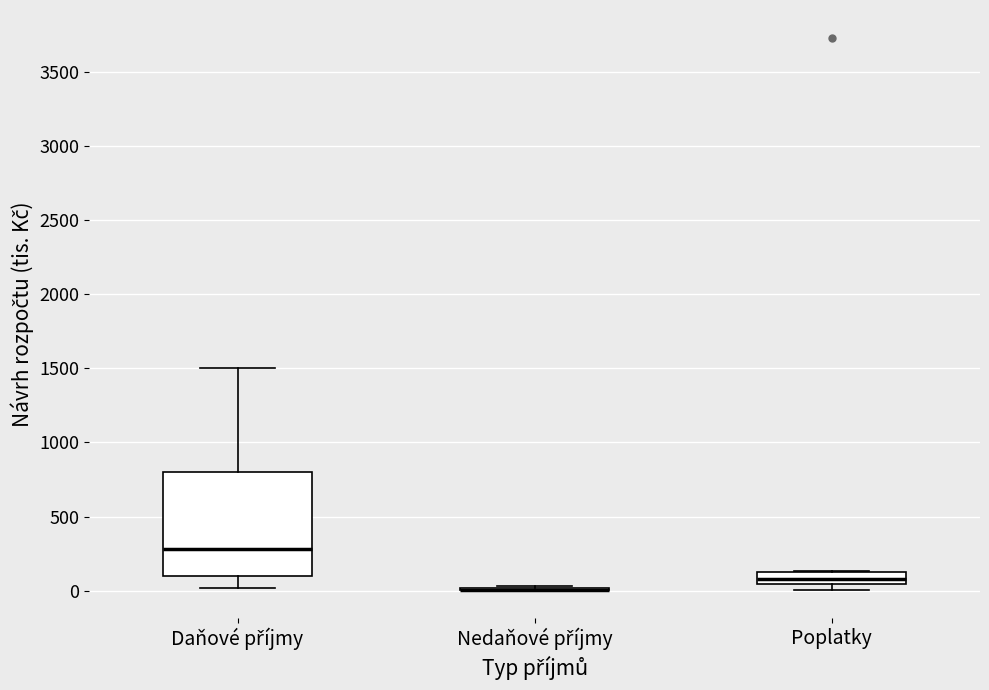

Reading left to right, read every box against the y-axis: the position of its median line, the range the box covers, and the ends of its whiskers. The values are not printed on the chart, so give them approximately, as read against the axis.

Daňové příjmy: median 300, box 100 to 800, whiskers 0 to 1500
Nedaňové příjmy: box collapsed to a line at 0, whiskers 0 to 50
Poplatky: median 100, box 50 to 150, whiskers 0 to 150